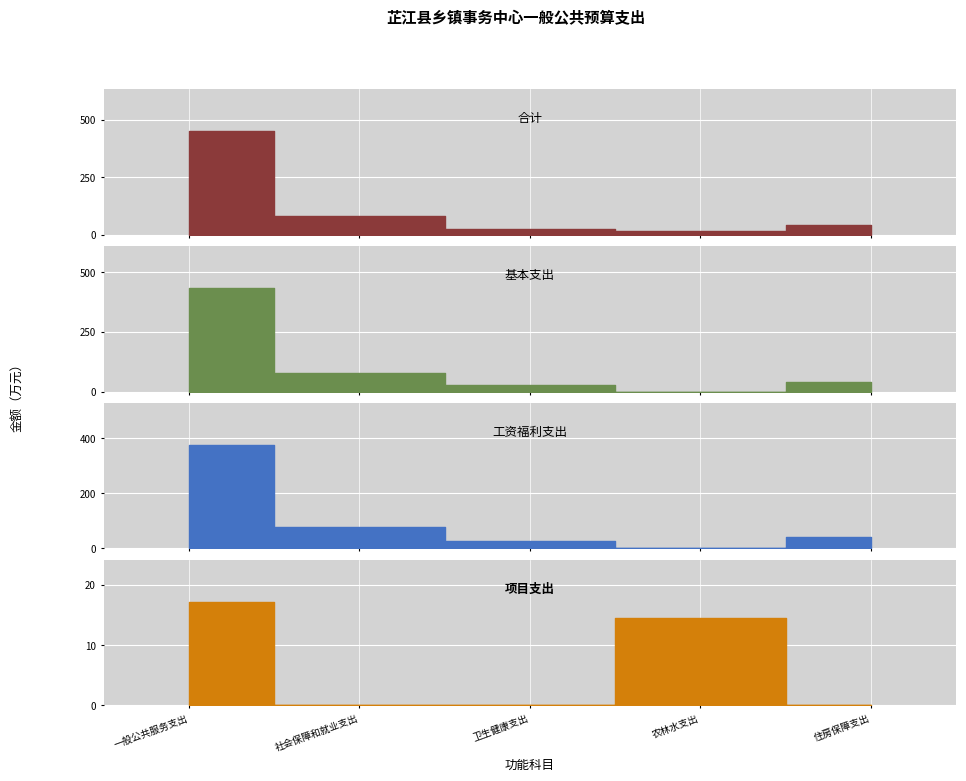

What is the total value across all series at 一般公共服务支出?

1280.1